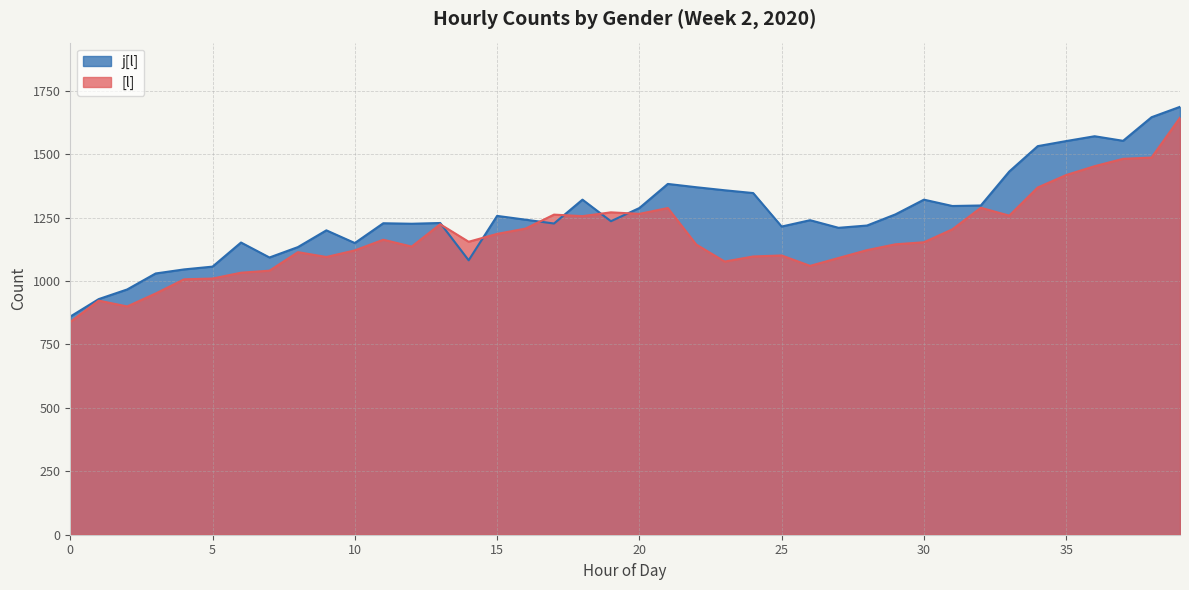

Rank the series by their maximum value, from highest to lowest.

j[l], [l]